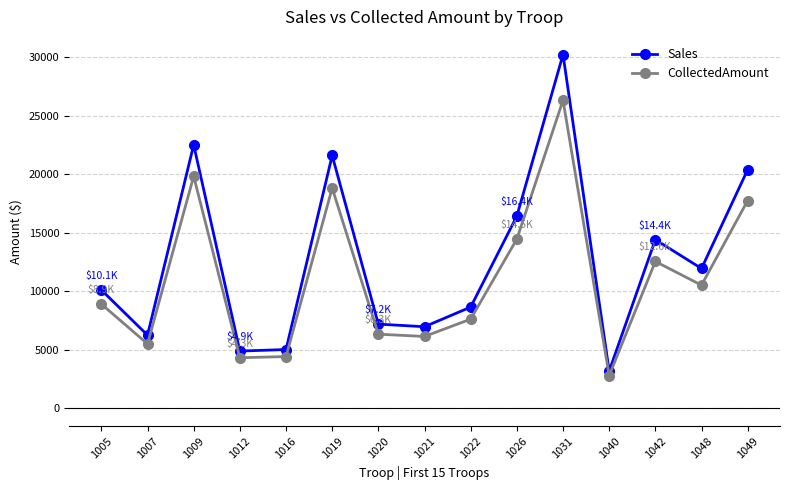

What is the sum of the Sales values at 1020 and 1040?

10395.0